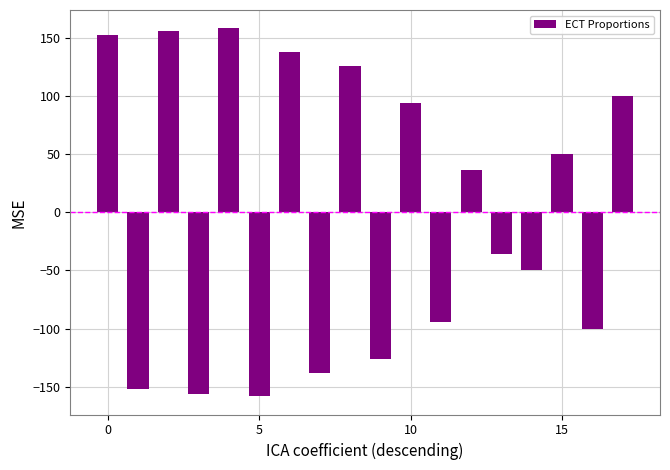

How many distinct data groups are displayed?

1